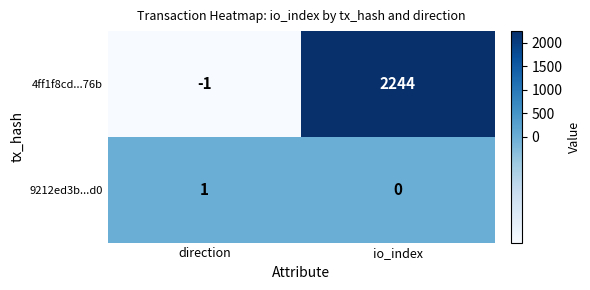

Which series has the largest total across all categories?

4ff1f8cd...76b